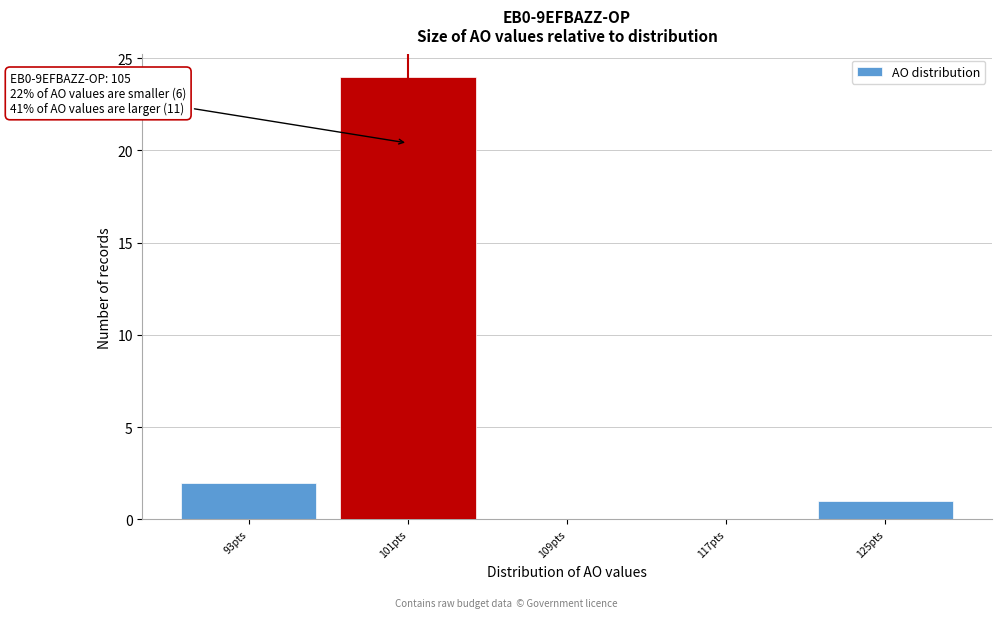

Reading left to right, what are all the values shown in this chart?

93pts=2	101pts=24	109pts=0	117pts=0	125pts=1